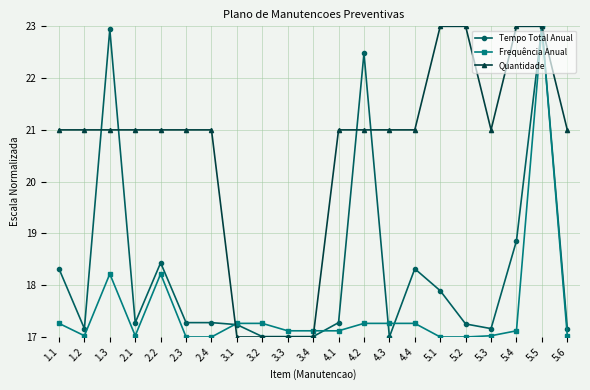

What is the difference between the maximum and minimum values in the Tempo Total Anual series?

6.0